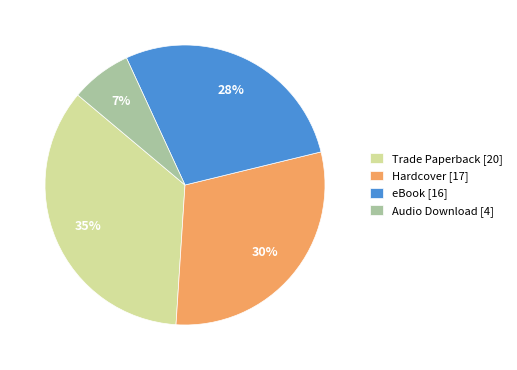

Rank the categories by value from highest to lowest.

Trade Paperback, Hardcover, eBook, Audio Download